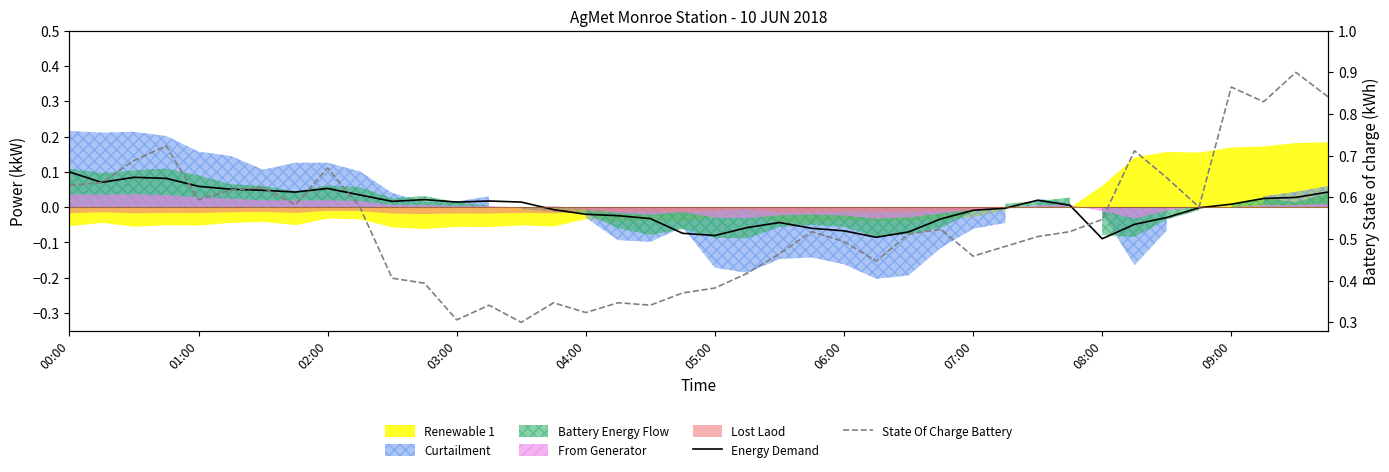

What is the difference between the second highest and minimum values in the Energy Demand series?

0.2